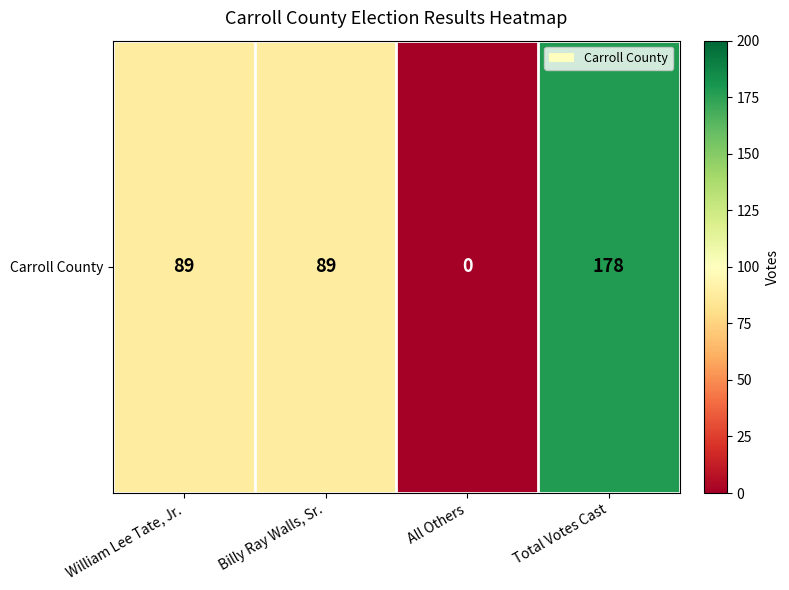

Which label corresponds to the smallest value in the chart?

All Others